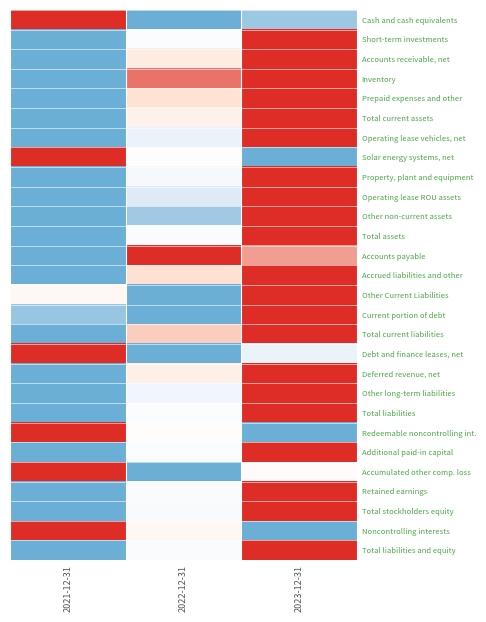

Reading left to right, extract all data points from this chart.

Cash and cash equivalents: 2021-12-31=1.0	2022-12-31=0.0	2023-12-31=0.1
Short-term investments: 2021-12-31=0.0	2022-12-31=0.5	2023-12-31=1.0
Accounts receivable, net: 2021-12-31=0.0	2022-12-31=0.7	2023-12-31=1.0
Inventory: 2021-12-31=0.0	2022-12-31=0.9	2023-12-31=1.0
Prepaid expenses and other: 2021-12-31=0.0	2022-12-31=0.7	2023-12-31=1.0
Total current assets: 2021-12-31=0.0	2022-12-31=0.6	2023-12-31=1.0
Operating lease vehicles, net: 2021-12-31=0.0	2022-12-31=0.4	2023-12-31=1.0
Solar energy systems, net: 2021-12-31=1.0	2022-12-31=0.5	2023-12-31=0.0
Property, plant and equipment: 2021-12-31=0.0	2022-12-31=0.4	2023-12-31=1.0
Operating lease ROU assets: 2021-12-31=0.0	2022-12-31=0.3	2023-12-31=1.0
Other non-current assets: 2021-12-31=0.0	2022-12-31=0.1	2023-12-31=1.0
Total assets: 2021-12-31=0.0	2022-12-31=0.5	2023-12-31=1.0
Accounts payable: 2021-12-31=0.0	2022-12-31=1.0	2023-12-31=0.8
Accrued liabilities and other: 2021-12-31=0.0	2022-12-31=0.7	2023-12-31=1.0
Other Current Liabilities: 2021-12-31=0.6	2022-12-31=0.0	2023-12-31=1.0
Current portion of debt: 2021-12-31=0.1	2022-12-31=0.0	2023-12-31=1.0
Total current liabilities: 2021-12-31=0.0	2022-12-31=0.8	2023-12-31=1.0
Debt and finance leases, net: 2021-12-31=1.0	2022-12-31=0.0	2023-12-31=0.3
Deferred revenue, net: 2021-12-31=0.0	2022-12-31=0.6	2023-12-31=1.0
Other long-term liabilities: 2021-12-31=0.0	2022-12-31=0.4	2023-12-31=1.0
Total liabilities: 2021-12-31=0.0	2022-12-31=0.5	2023-12-31=1.0
Redeemable noncontrolling int.: 2021-12-31=1.0	2022-12-31=0.5	2023-12-31=0.0
Additional paid-in capital: 2021-12-31=0.0	2022-12-31=0.5	2023-12-31=1.0
Accumulated other comp. loss: 2021-12-31=1.0	2022-12-31=0.0	2023-12-31=0.5
Retained earnings: 2021-12-31=0.0	2022-12-31=0.5	2023-12-31=1.0
Total stockholders equity: 2021-12-31=0.0	2022-12-31=0.4	2023-12-31=1.0
Noncontrolling interests: 2021-12-31=1.0	2022-12-31=0.6	2023-12-31=0.0
Total liabilities and equity: 2021-12-31=0.0	2022-12-31=0.5	2023-12-31=1.0